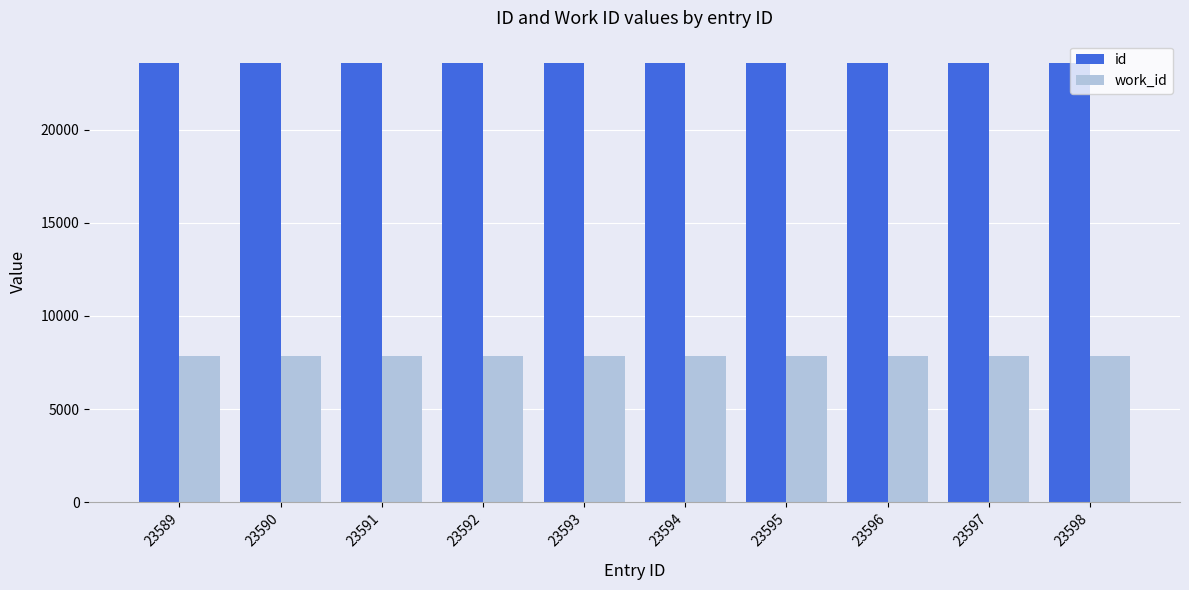

How many bars are there in total?

20